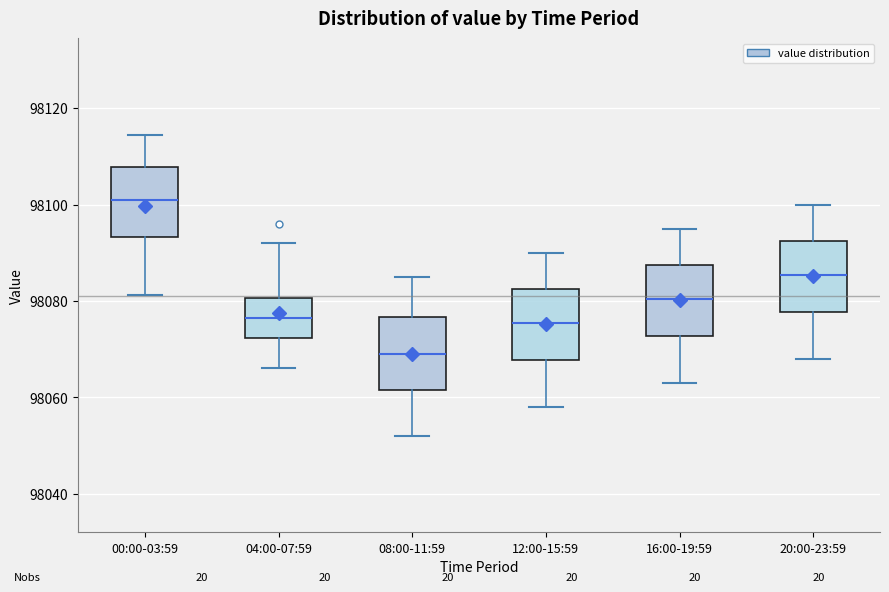

Where is the upper edge of the box for 16:00-19:59 on the y-axis? The values are not printed on the chart, so give them approximately, as read against the axis.

98088